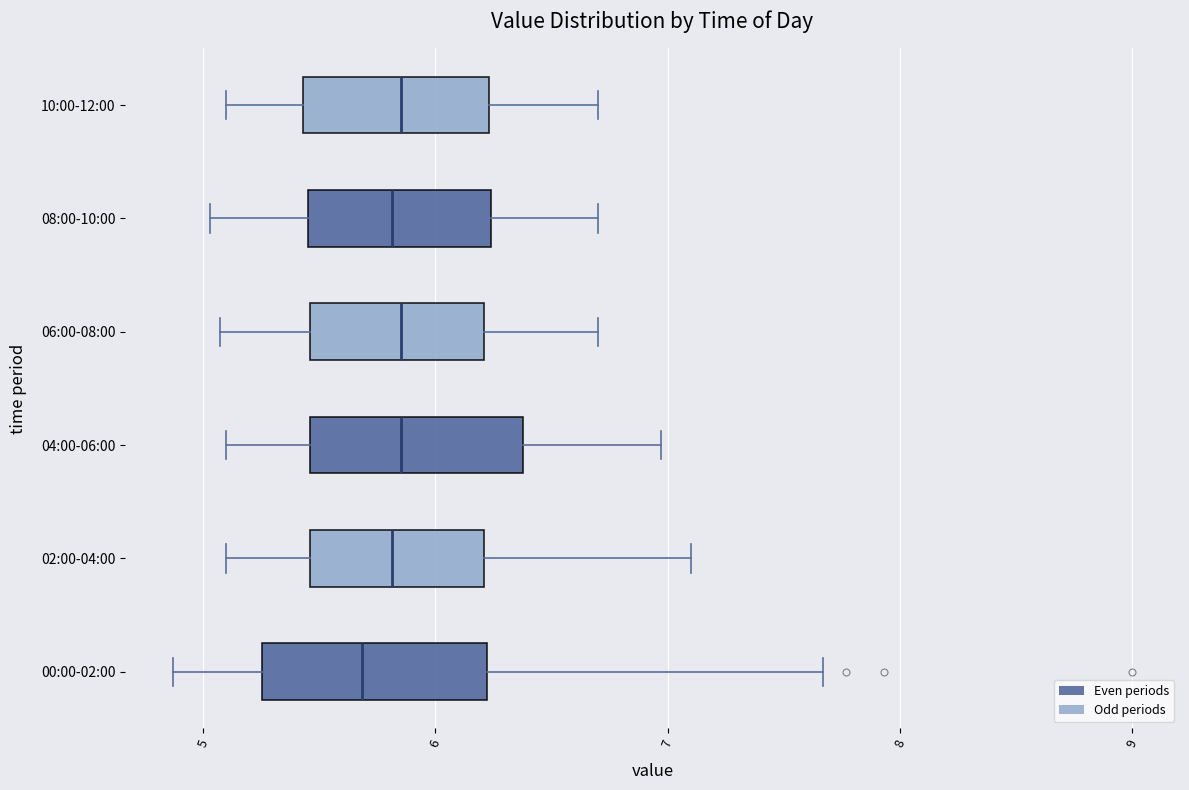

Reading bottom to top, transcribe this box plot: for each box, give where its median line is, the range the box spans, and where its two whiskers end, as read against the x-axis. The values are not printed on the chart, so give them approximately, as read against the axis.

00:00-02:00: median 5.7, box 5.3 to 6.2, whiskers 4.9 to 7.7
02:00-04:00: median 5.8, box 5.5 to 6.2, whiskers 5.1 to 7.1
04:00-06:00: median 5.9, box 5.5 to 6.4, whiskers 5.1 to 7.0
06:00-08:00: median 5.9, box 5.5 to 6.2, whiskers 5.1 to 6.7
08:00-10:00: median 5.8, box 5.5 to 6.2, whiskers 5.0 to 6.7
10:00-12:00: median 5.9, box 5.4 to 6.2, whiskers 5.1 to 6.7